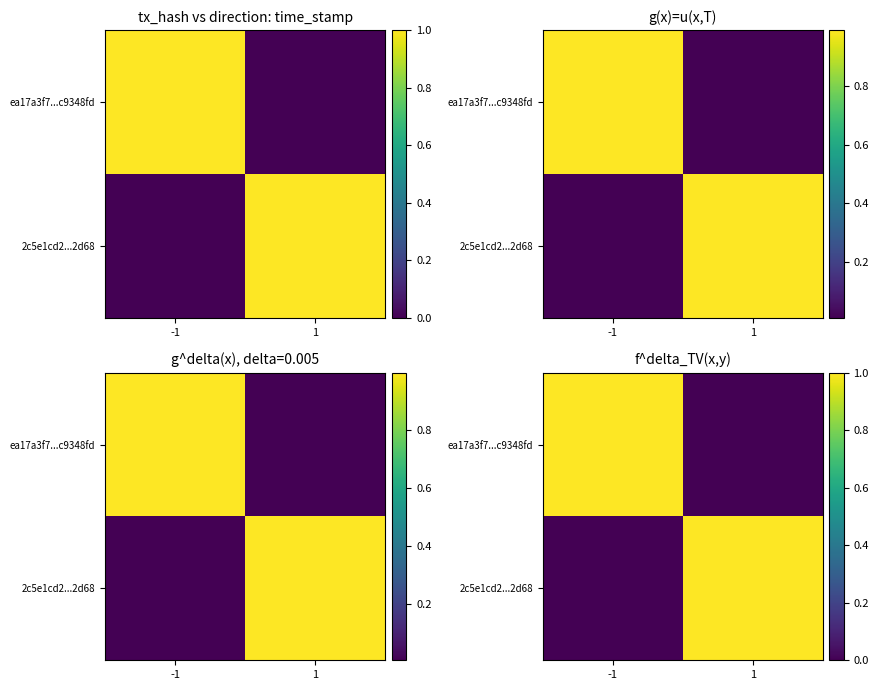

Which series has the largest total across all categories?

ea17a3f7...c9348fd